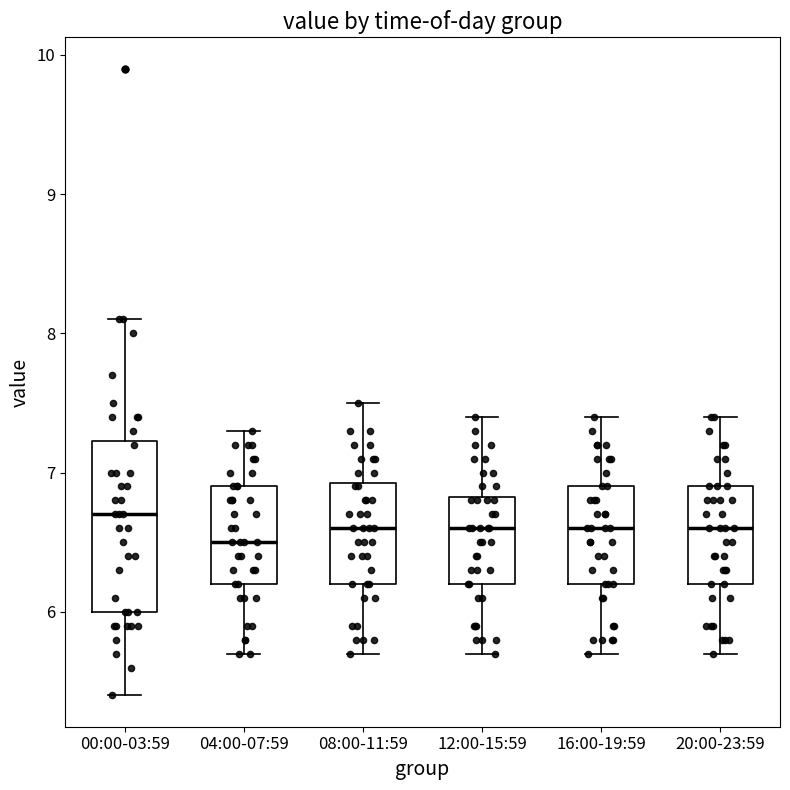

Which box is the tallest, from its lower edge to its upper edge?

00:00-03:59